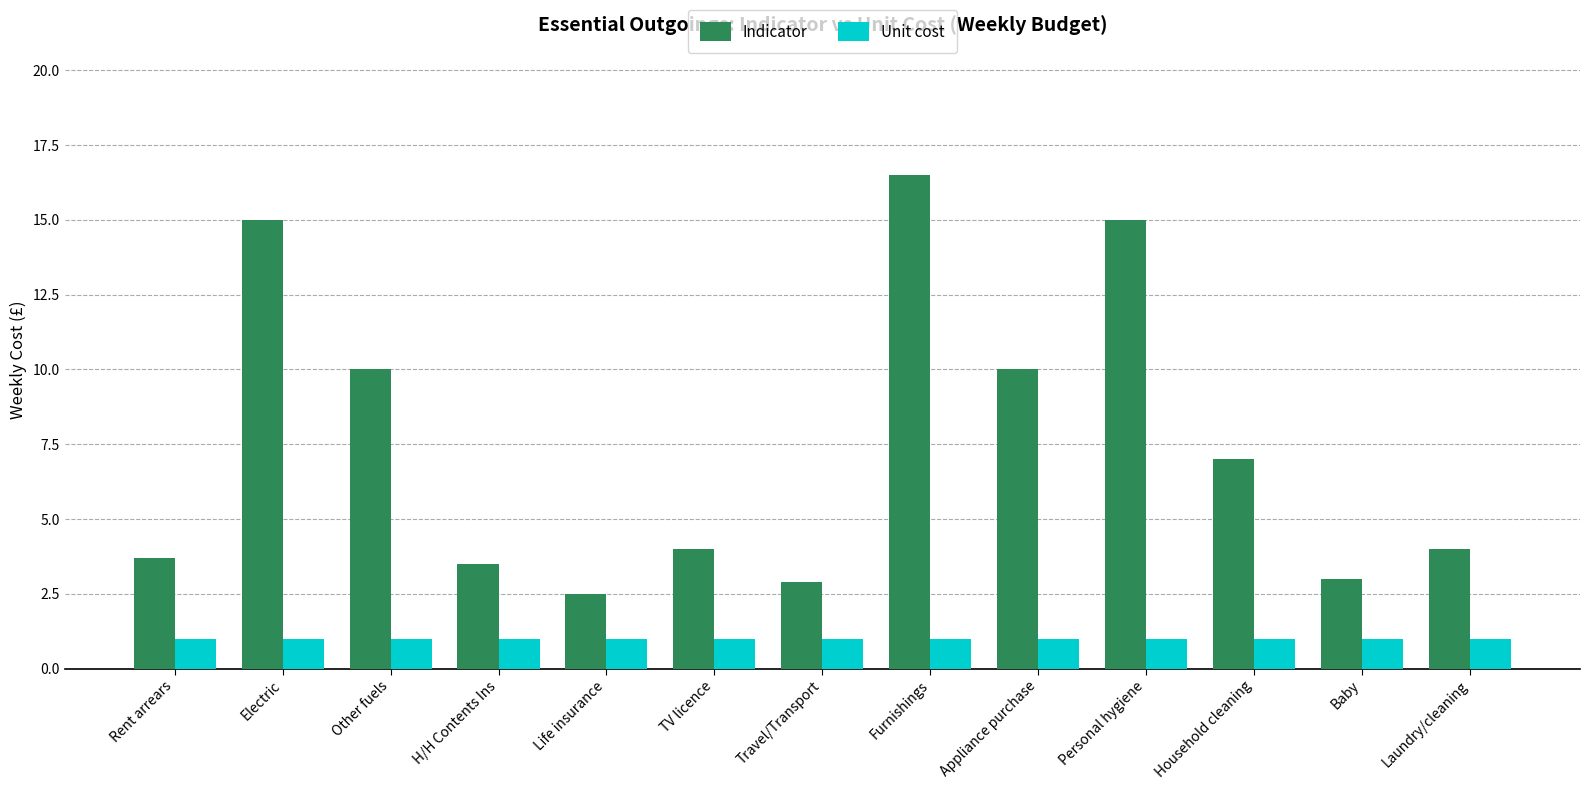

Reading left to right, what are all the values shown in this chart?

Indicator: 3.7	15.0	10.0	3.5	2.5	4.0	2.9	16.5	10.0	15.0	7.0	3.0	4.0
Unit cost: 1.0	1.0	1.0	1.0	1.0	1.0	1.0	1.0	1.0	1.0	1.0	1.0	1.0